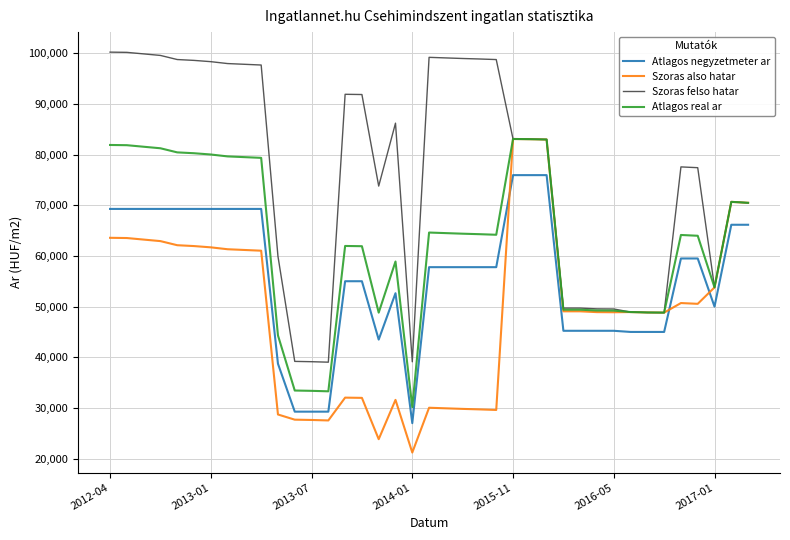

How many values in the Atlagos negyzetmeter ar series are below 57784?

17